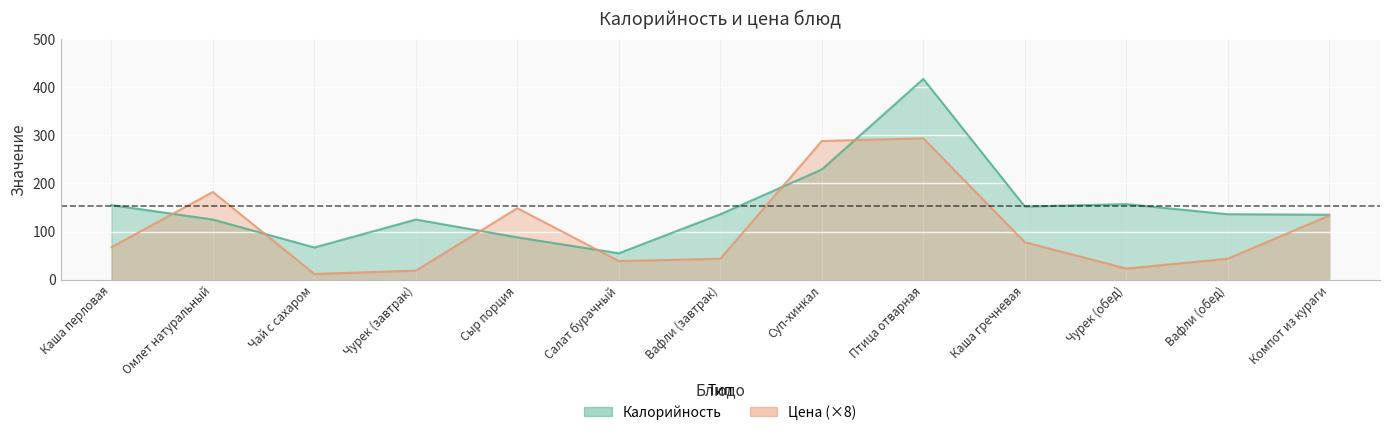

How many lines are shown in the chart?

2